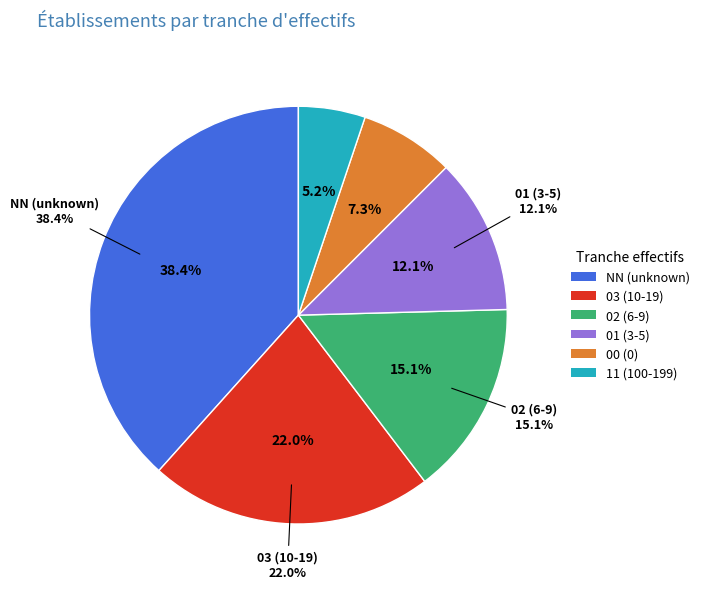

Do NN and 03 together represent more than half of the pie?

Yes